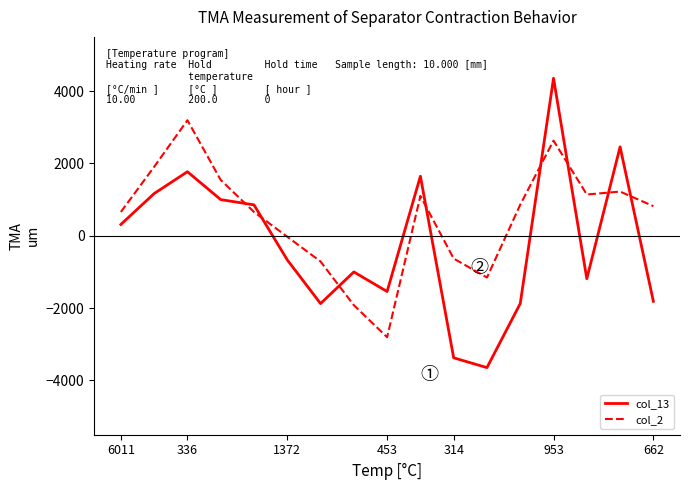

What is the smallest value displayed?

-3644.9